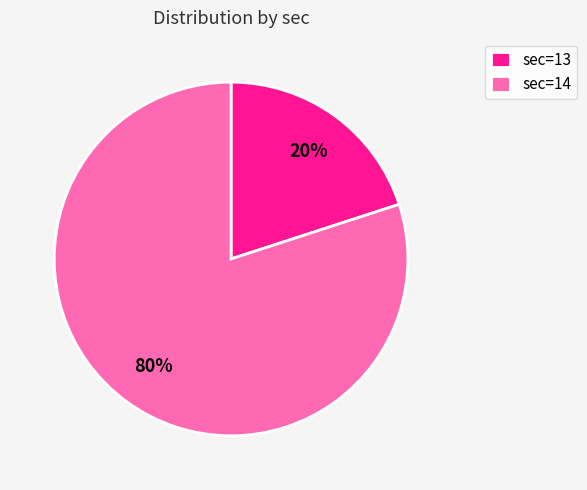

Between sec=13 and sec=14, which is larger?

sec=14